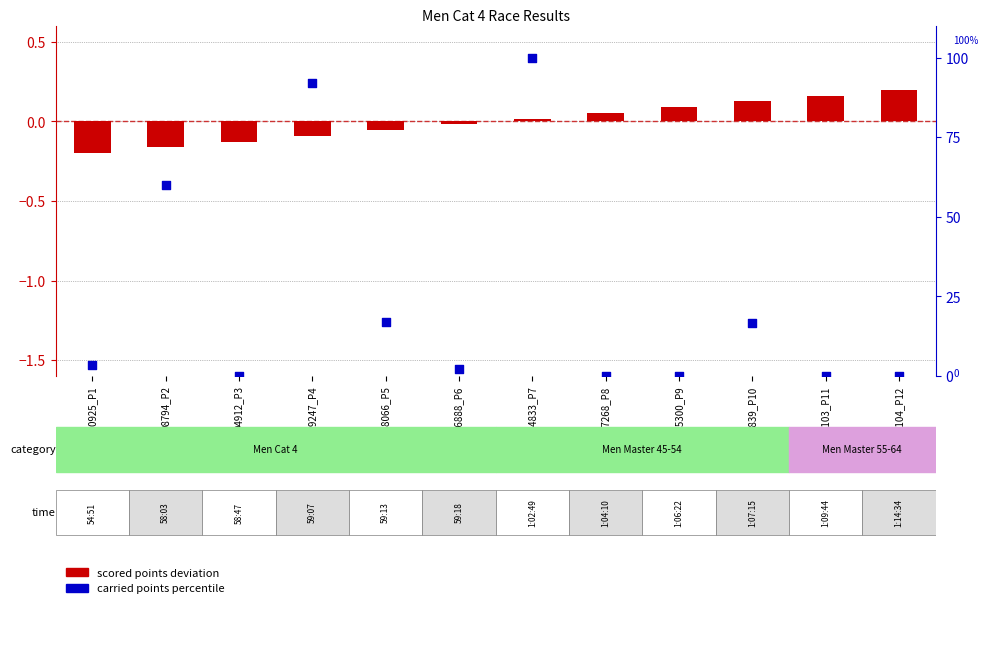

Which series has the largest Y range (max minus min)?

carried points percentile